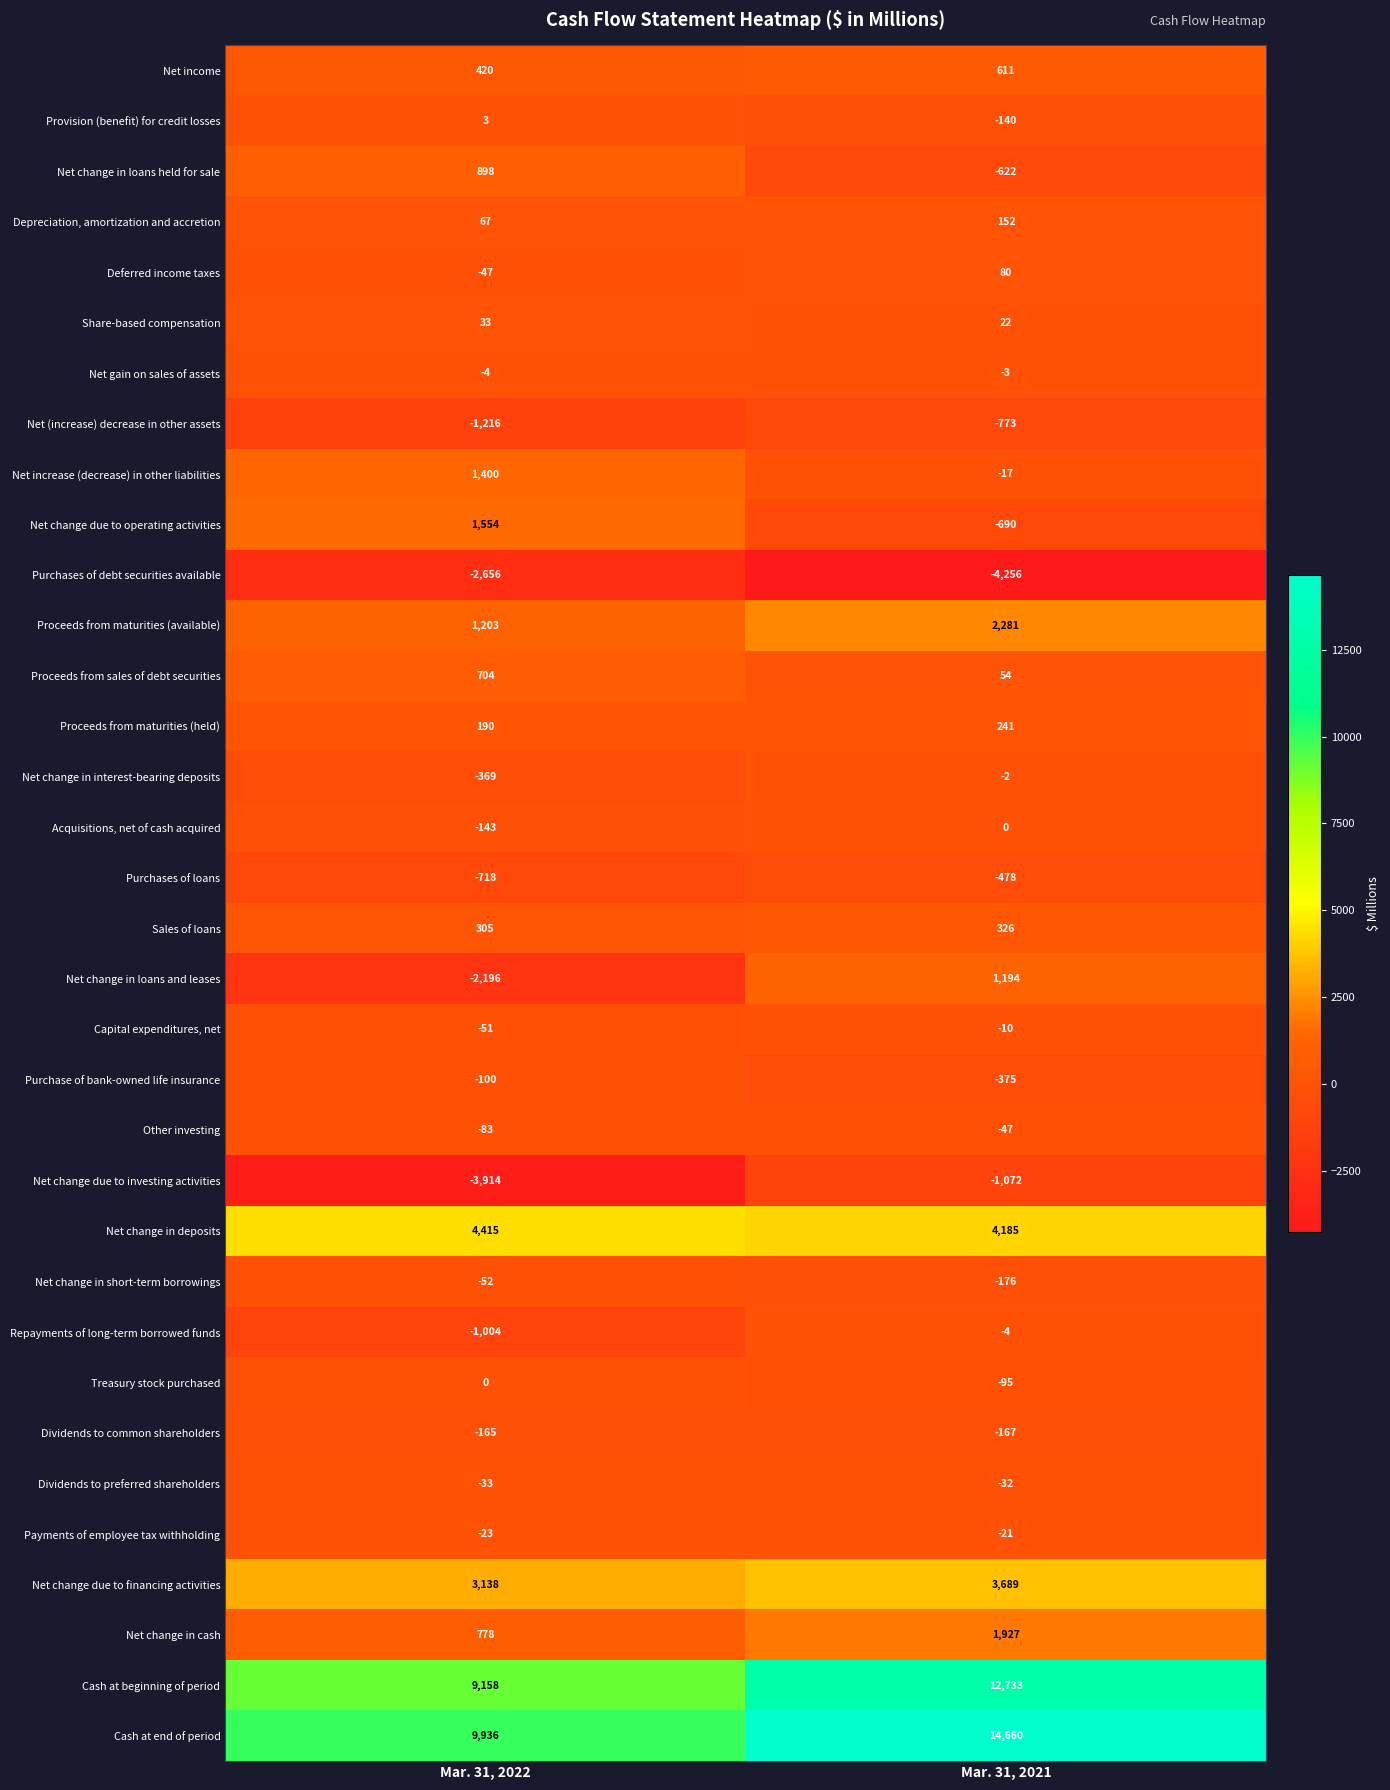

List the labels in order of Treasury stock purchased value, smallest first.

Mar. 31, 2021, Mar. 31, 2022